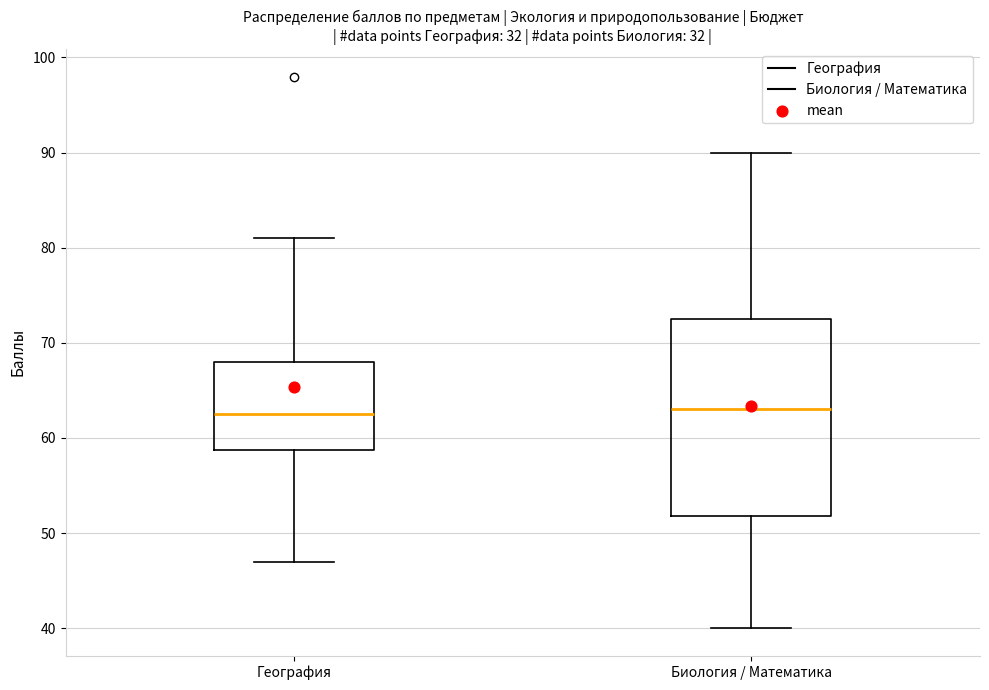

Where is the lower edge of the box for Биология / Математика on the y-axis? The values are not printed on the chart, so give them approximately, as read against the axis.

52